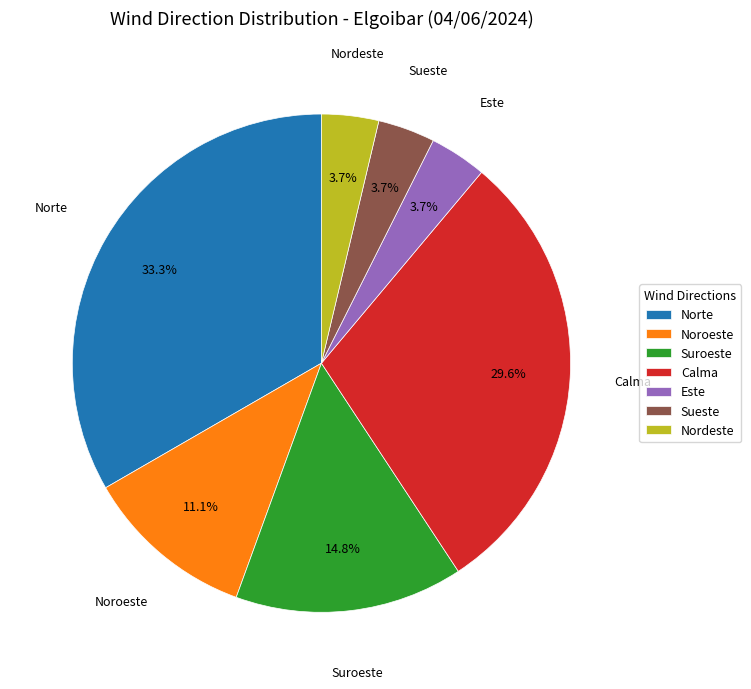

True or false: Noroeste accounts for 19% of the total.

False